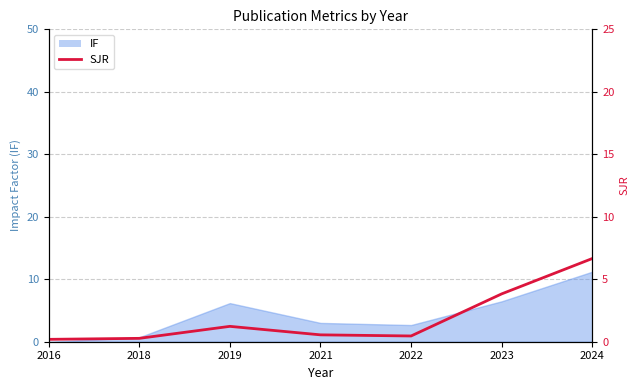

Which category has the lowest value across all series?

2016